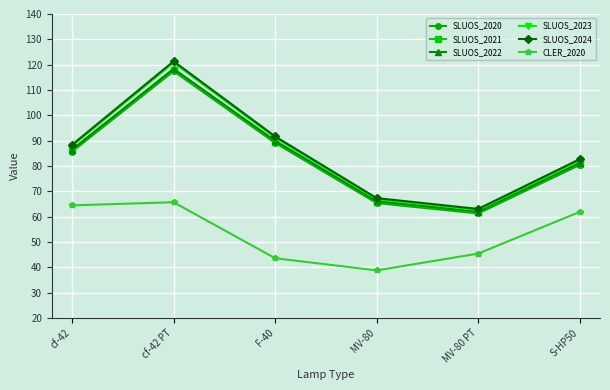

What is the sum of all SLUOS_2024 values?

514.3